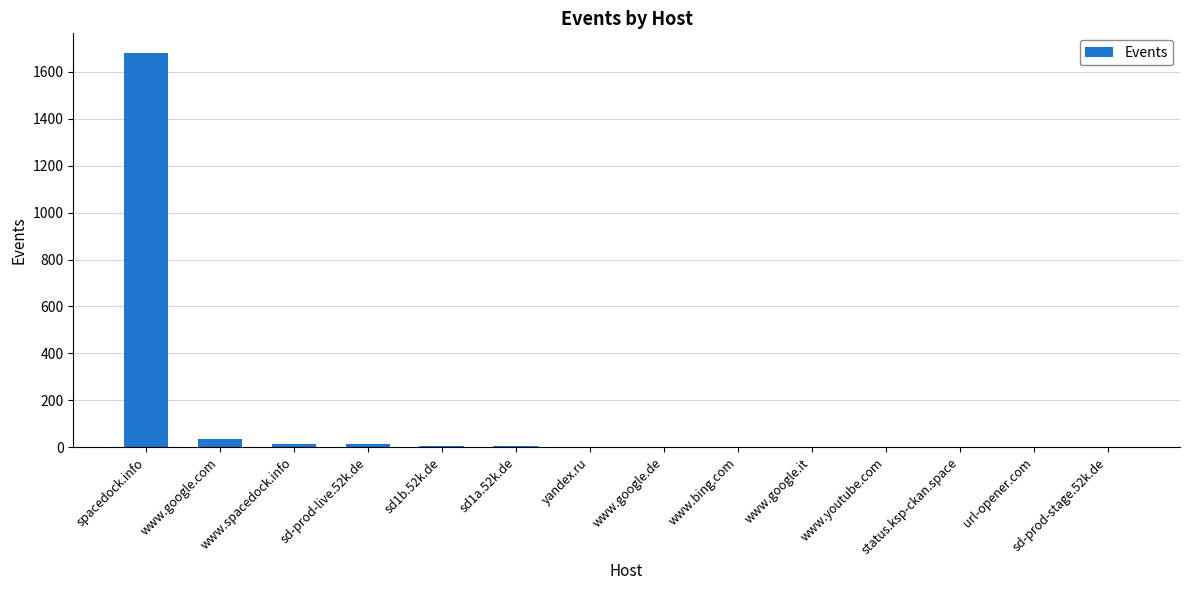

Approximately how many times larger is the value at sd1b.52k.de compared to url-opener.com?

6.0